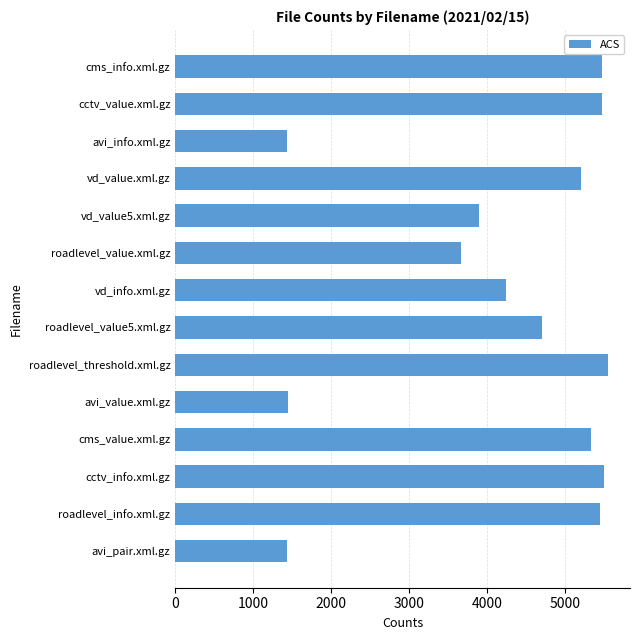

What is the sum of all values?

58806